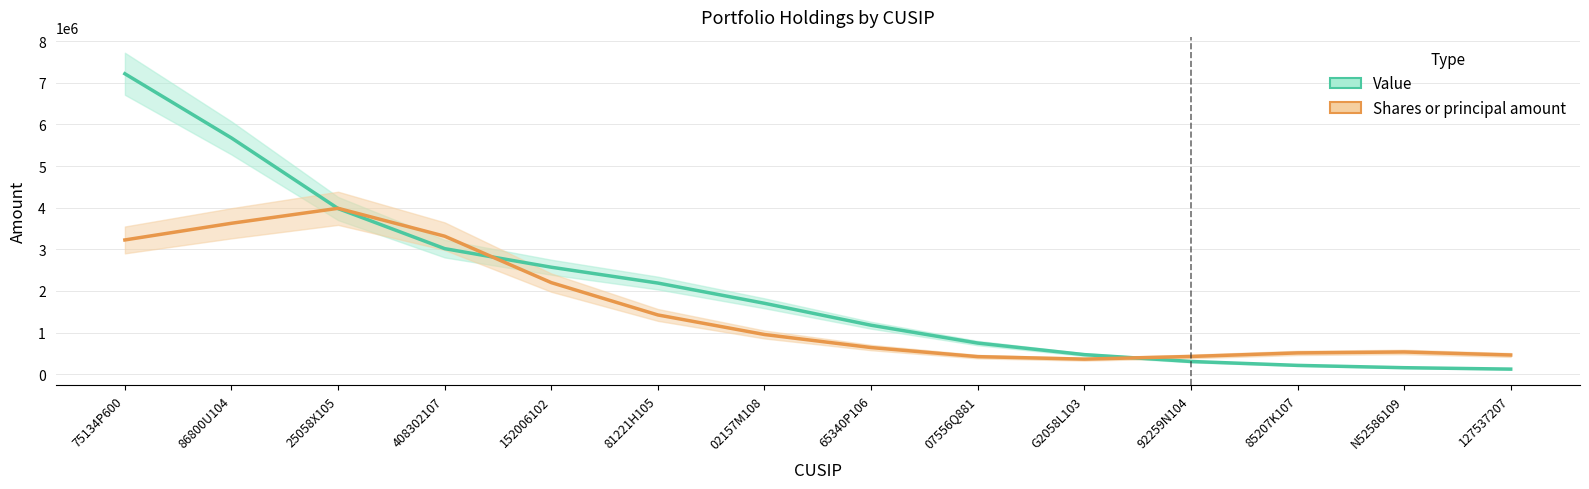

Is it true that Value equals 211849.5 at 85207K107?

True